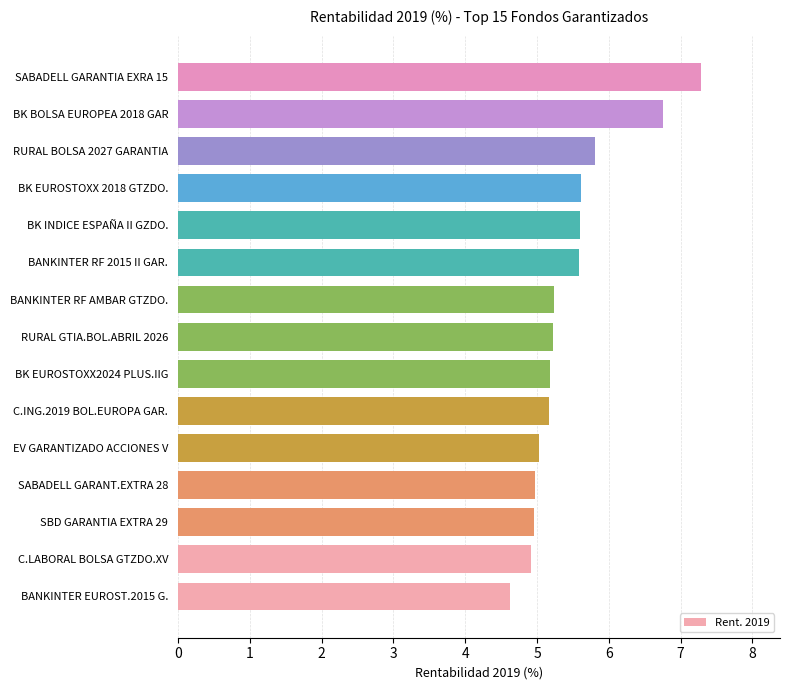

Reading bottom to top, what are all the values shown in this chart?

BANKINTER EUROST.2015 G.=4.6	C.LABORAL BOLSA GTZDO.XV=4.9	SBD GARANTIA EXTRA 29=5.0	SABADELL GARANT.EXTRA 28=5.0	EV GARANTIZADO ACCIONES V=5.0	C.ING.2019 BOL.EUROPA GAR.=5.2	BK EUROSTOXX2024 PLUS.IIG=5.2	RURAL GTIA.BOL.ABRIL 2026=5.2	BANKINTER RF AMBAR GTZDO.=5.2	BANKINTER RF 2015 II GAR.=5.6	BK INDICE ESPAÑA II GZDO.=5.6	BK EUROSTOXX 2018 GTZDO.=5.6	RURAL BOLSA 2027 GARANTIA=5.8	BK BOLSA EUROPEA 2018 GAR=6.8	SABADELL GARANTIA EXRA 15=7.3